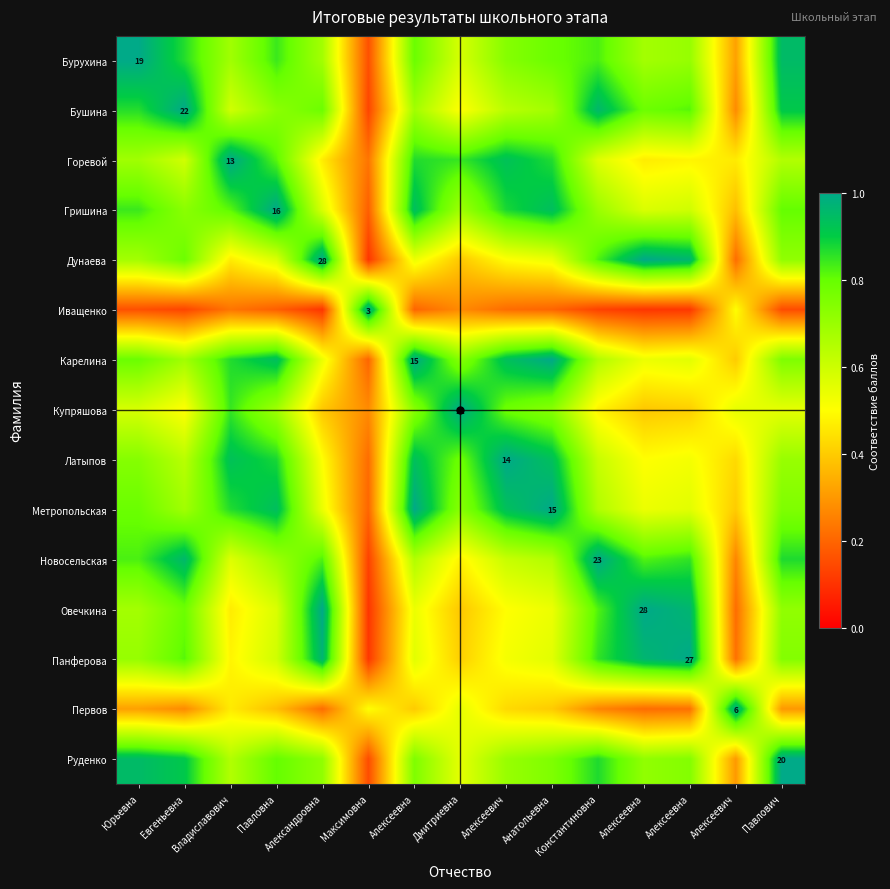

Where is Руденко nearest to the value 0?

Максимовна